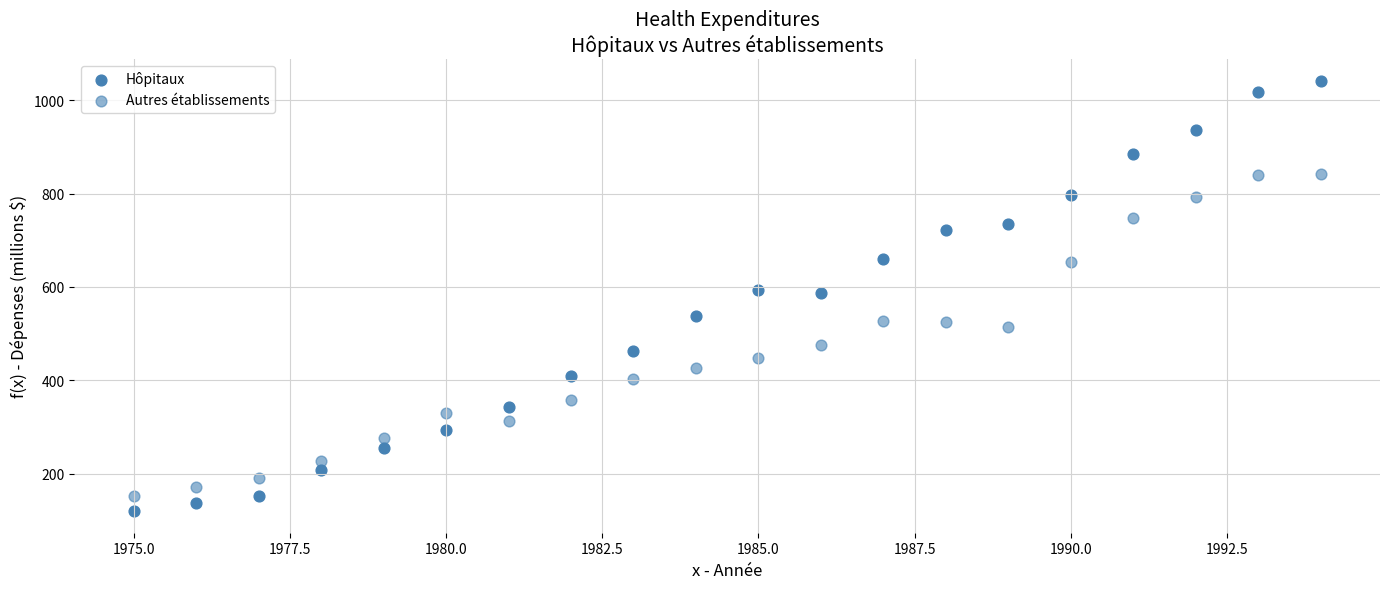

How many points are shown in the scatter plot?

40